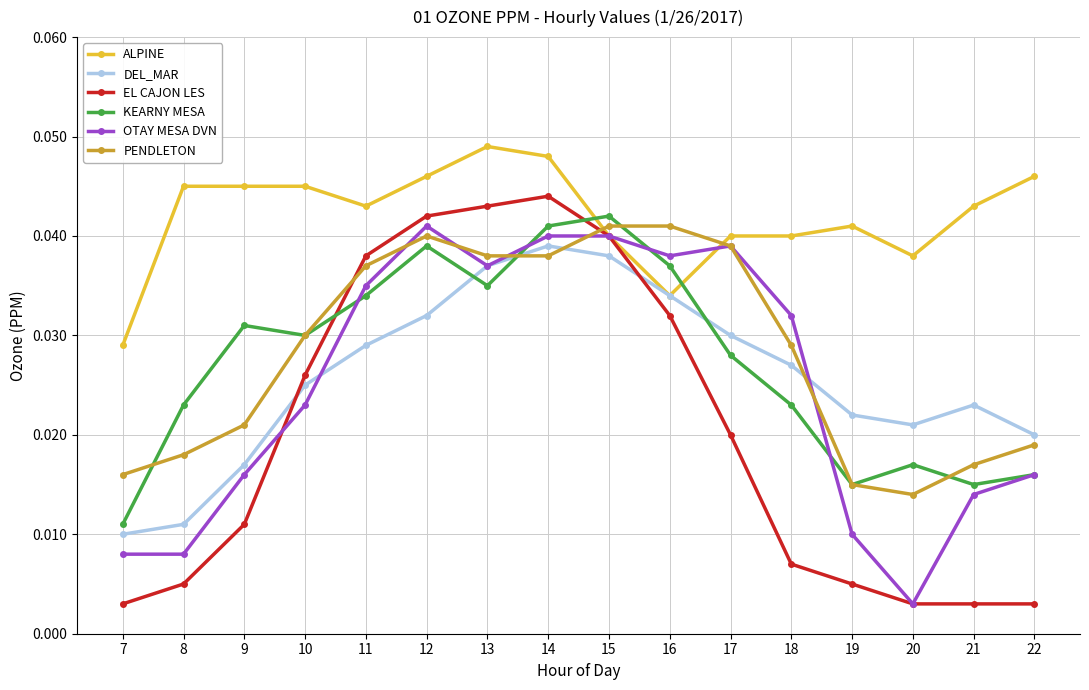

What is the total value across all series at 7?

0.1